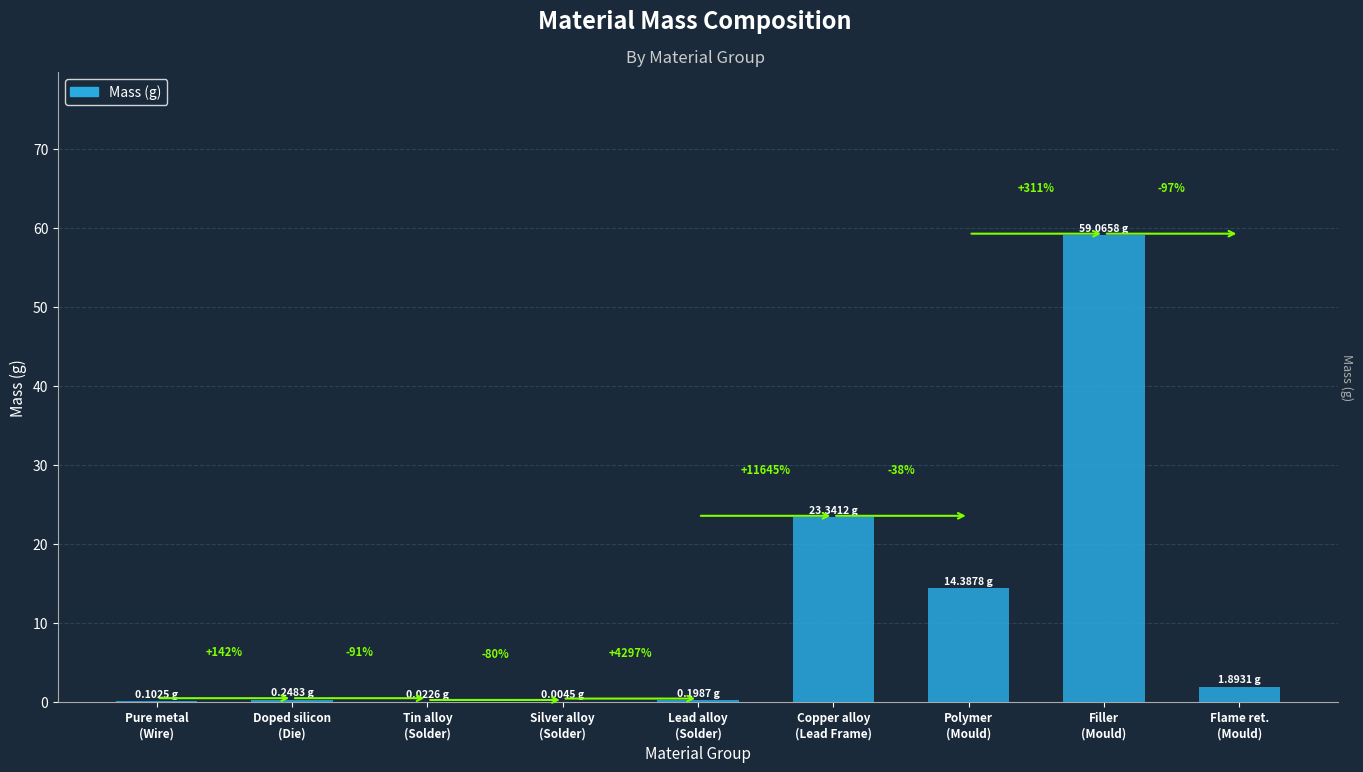

What is the average value?

11.0